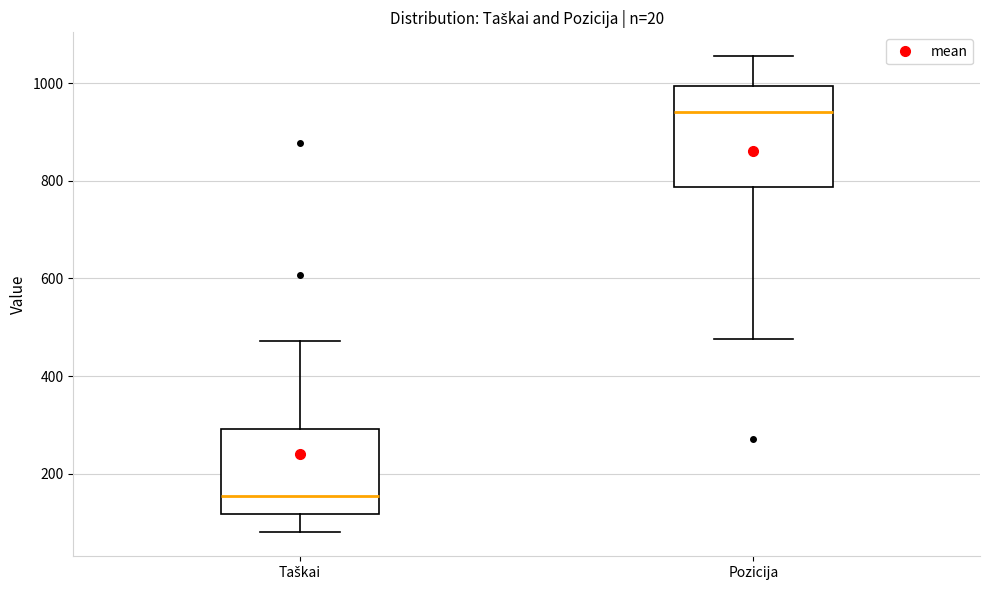

Reading left to right, transcribe this box plot: for each box, give where its median line is, the range the box spans, and where its two whiskers end, as read against the y-axis. The values are not printed on the chart, so give them approximately, as read against the axis.

Taškai: median 160, box 120 to 300, whiskers 80 to 480
Pozicija: median 940, box 780 to 1000, whiskers 480 to 1060